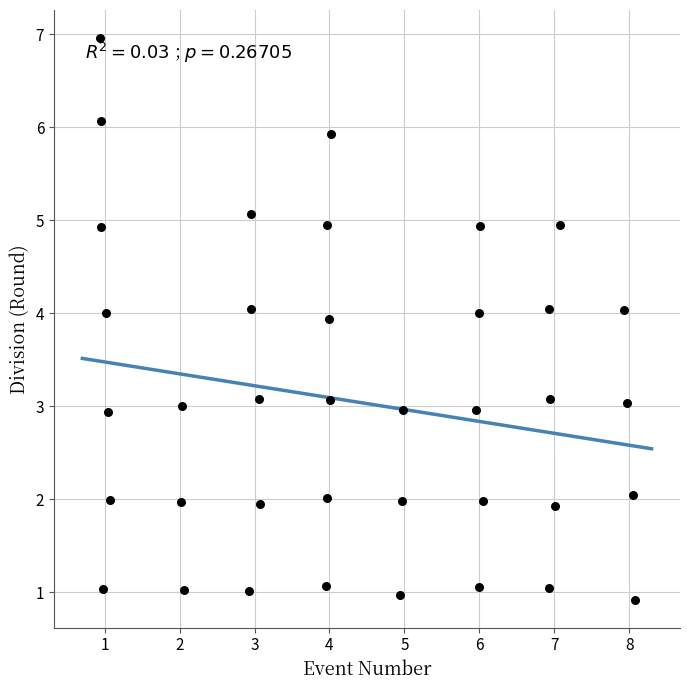

What is the range of Y values (max minus min)?

6.0